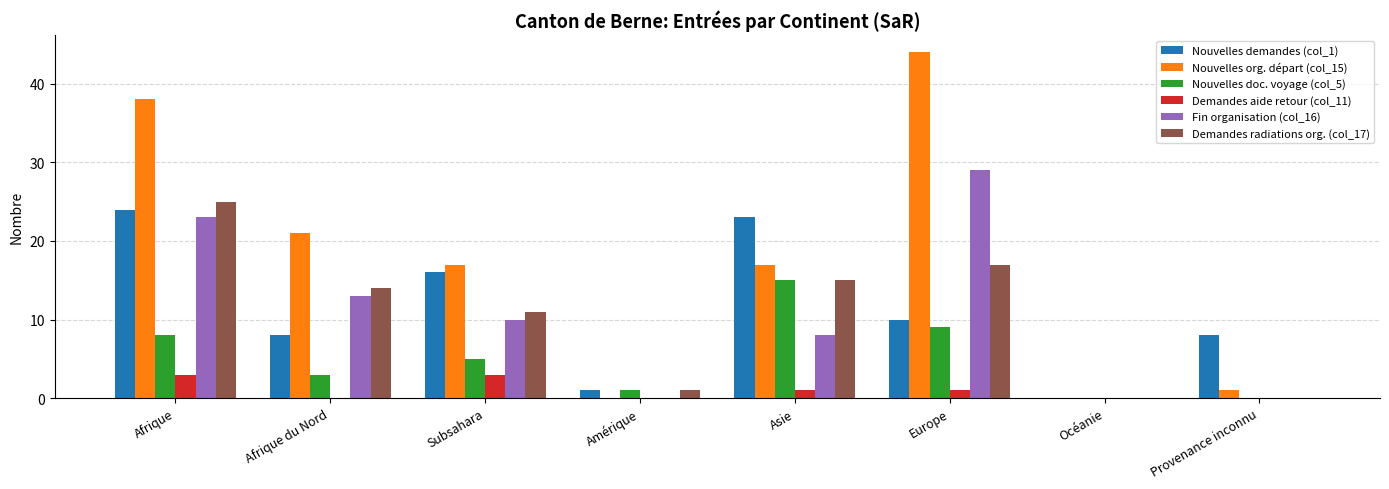

At which category is the sum across all series the highest?

Afrique